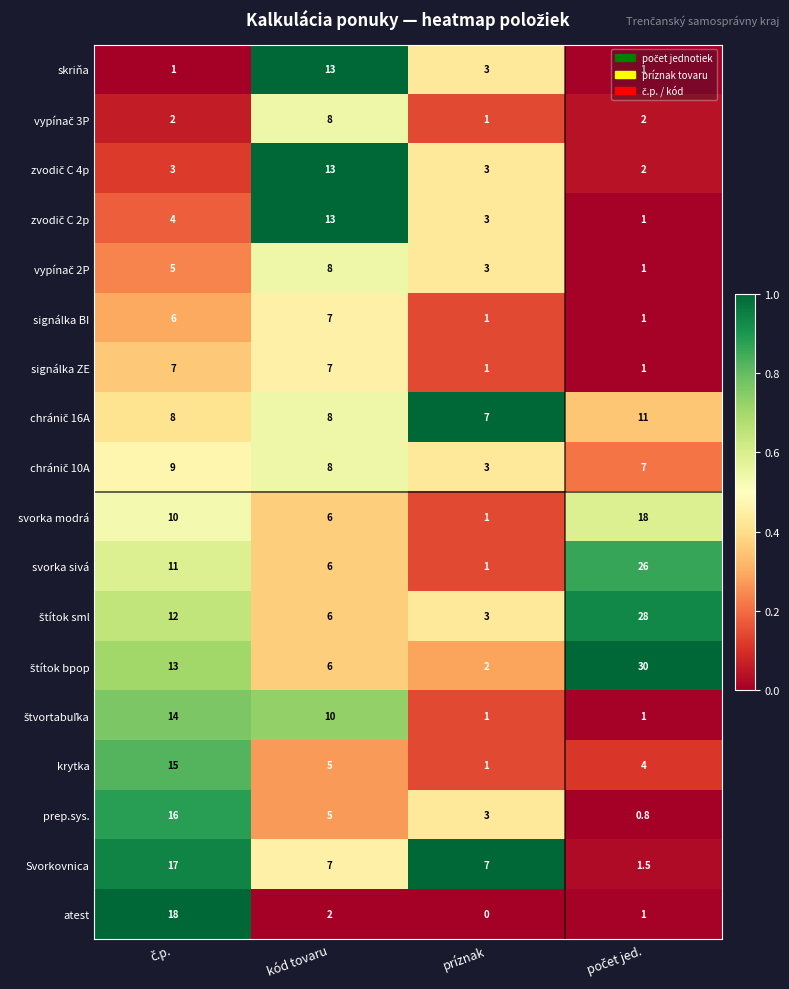

What is the difference between the maximum and second lowest values in the svorka sivá series?

20.0